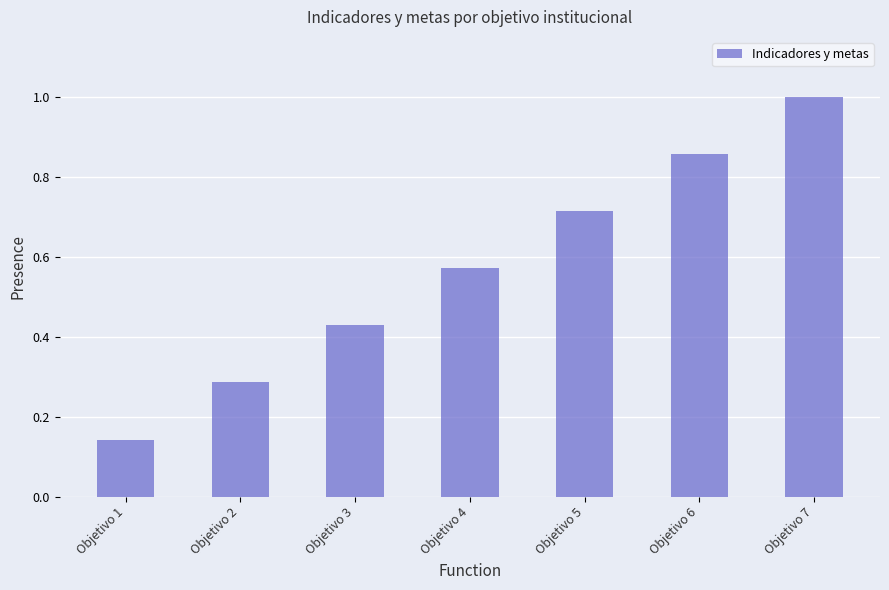

At which category does the chart reach its minimum across all series?

Objetivo 1